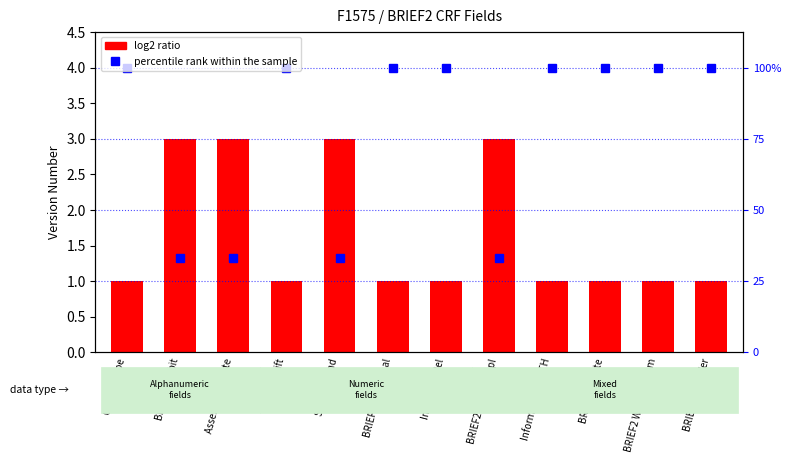

Reading left to right, what are all the values shown in this chart?

percentile rank within the sample: Gender Type=4.0	BRIEF2 Inhibit=1.3	Assessment Date=1.3	BRIEF2 Shift=4.0	Spec Edu Ind=1.3	BRIEF2 Emotional=4.0	Informant Rel=4.0	BRIEF2 Task Compl=1.3	Informant Rel OTH=4.0	BRIEF2 Initiate=4.0	BRIEF2 Working Mem=4.0	BRIEF2 Form Ver=4.0
log2 ratio: Gender Type=1.0	BRIEF2 Inhibit=3.0	Assessment Date=3.0	BRIEF2 Shift=1.0	Spec Edu Ind=3.0	BRIEF2 Emotional=1.0	Informant Rel=1.0	BRIEF2 Task Compl=3.0	Informant Rel OTH=1.0	BRIEF2 Initiate=1.0	BRIEF2 Working Mem=1.0	BRIEF2 Form Ver=1.0